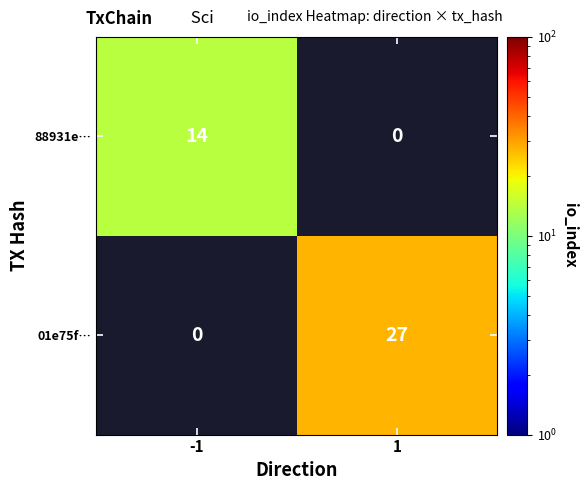

The 01e75f… series shows 8.1 at 1. True or false?

False